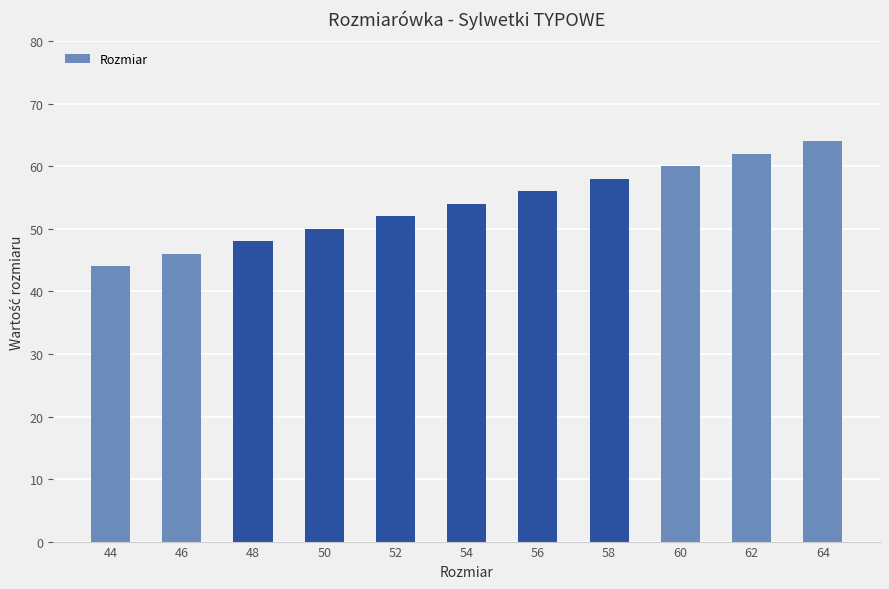

Is it true that the value at 60 is 60?

True